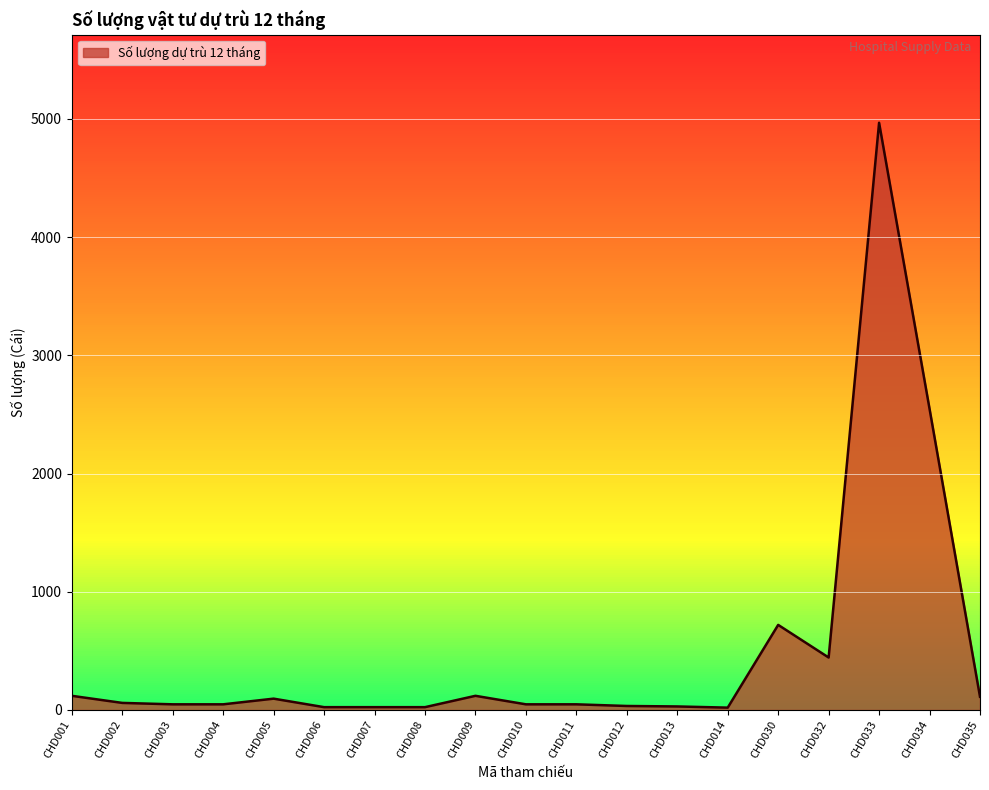

At which label is the value closest to 2494?

CHD034